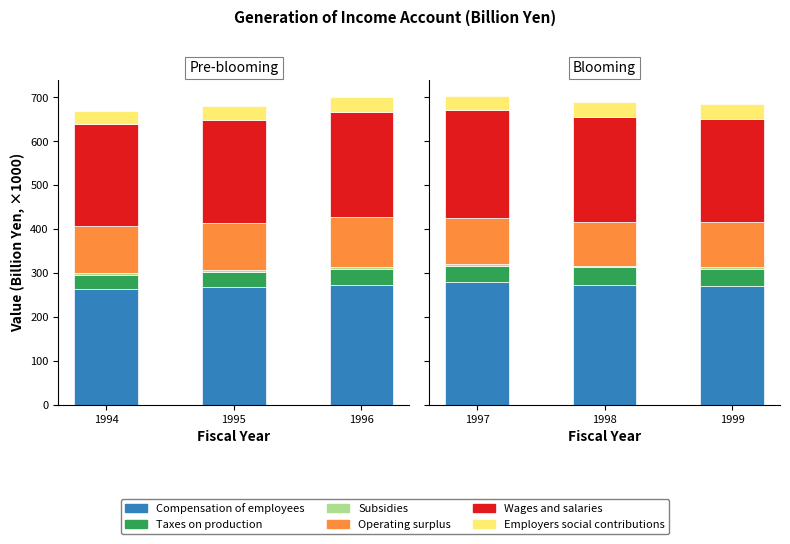

How many Employers social contributions values are between 33 and 34?

3